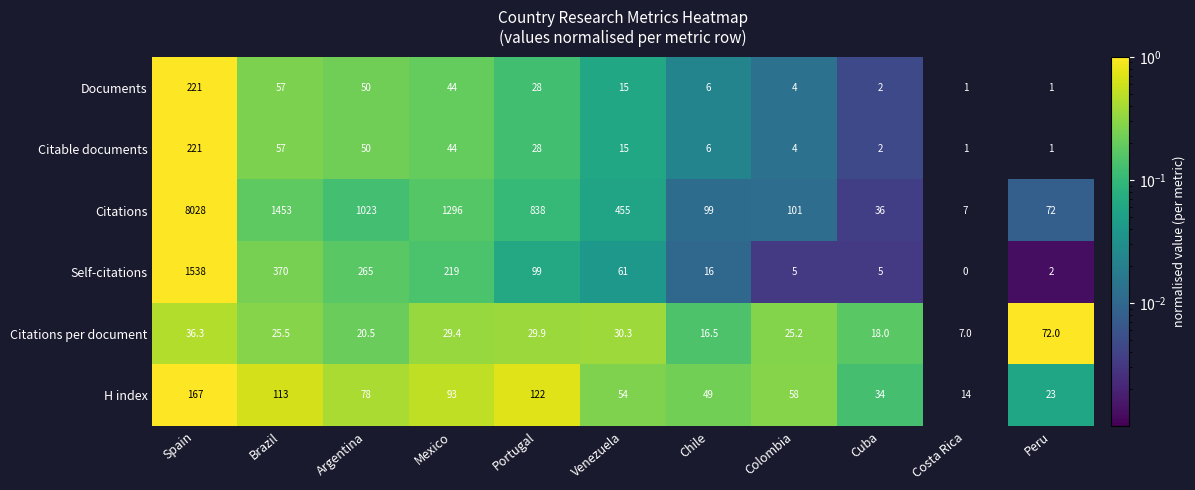

Count the number of data series in this chart.

6